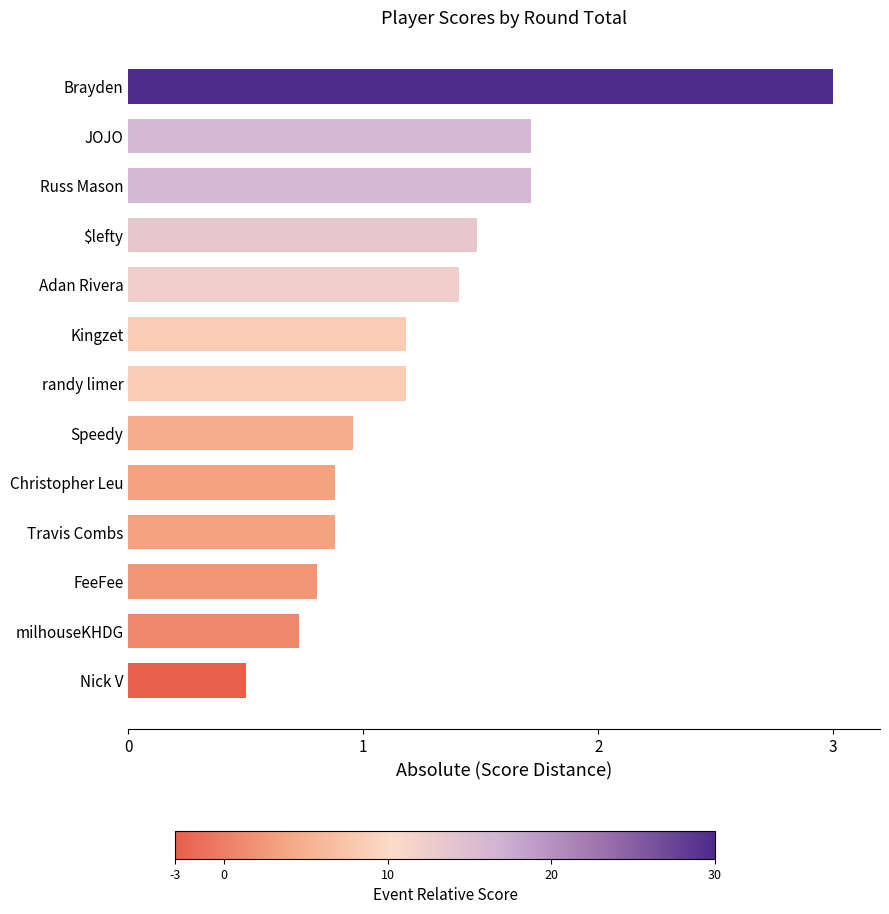

Are the bars grouped side by side (vs. stacked)?

No